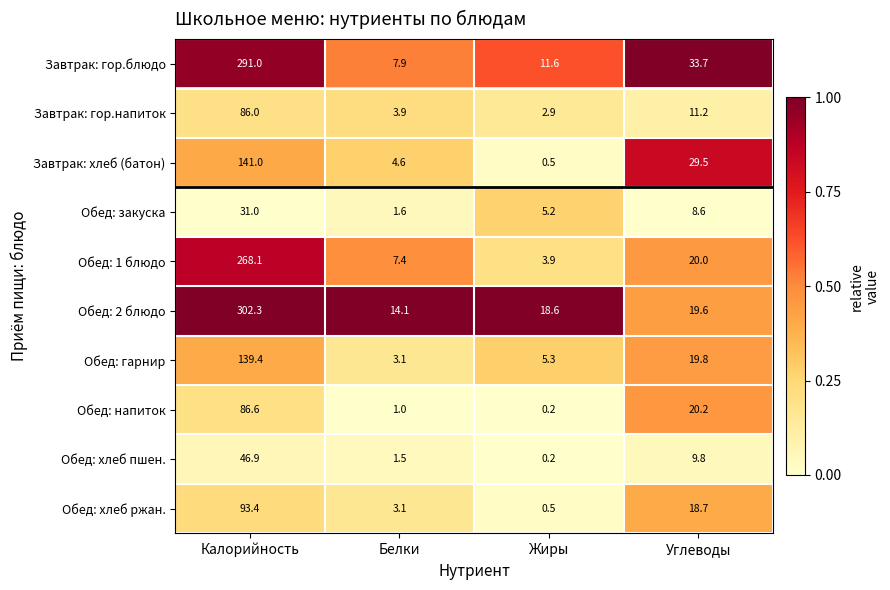

What is the total value across all series at Углеводы?

191.1